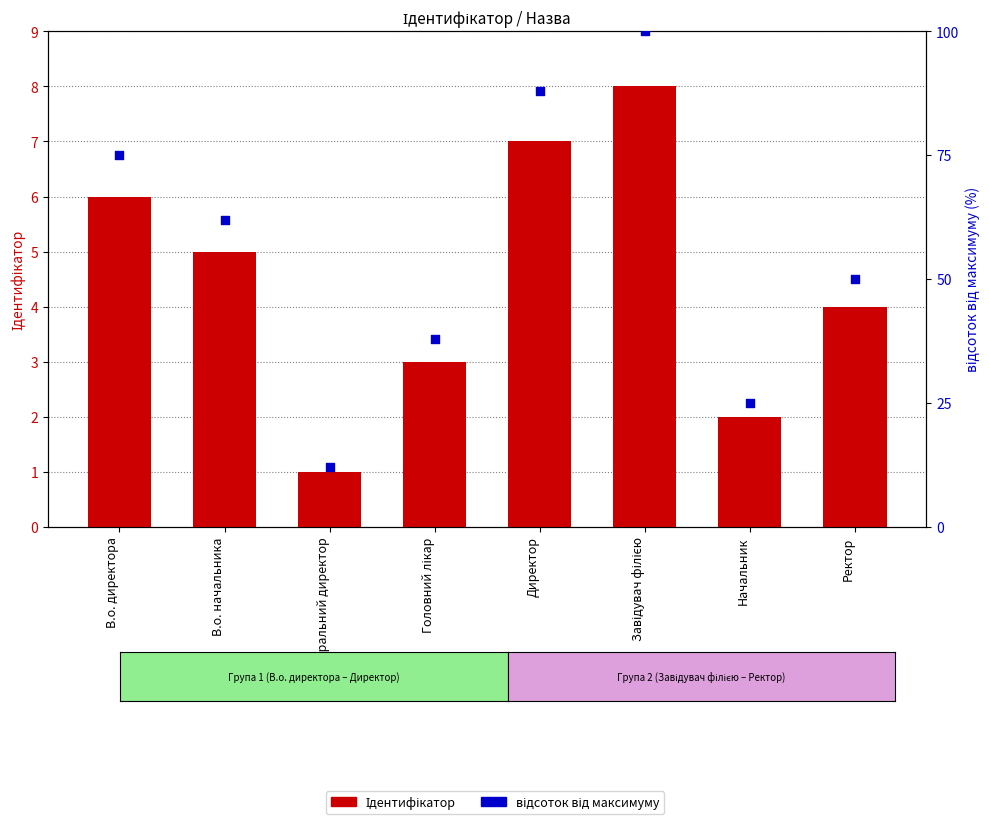

Which series reaches the minimum Y coordinate?

Ідентифікатор